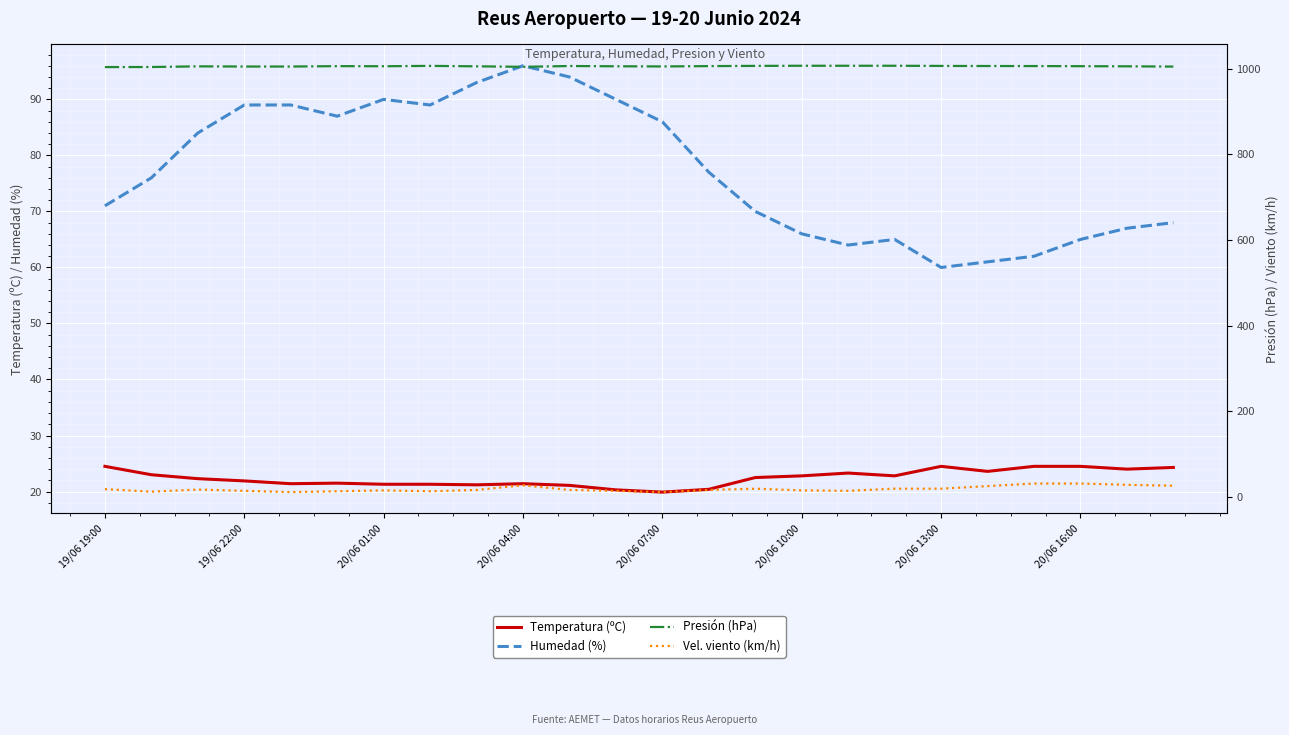

True or false: Temperatura (ºC) and Humedad (%) cross at least once.

False